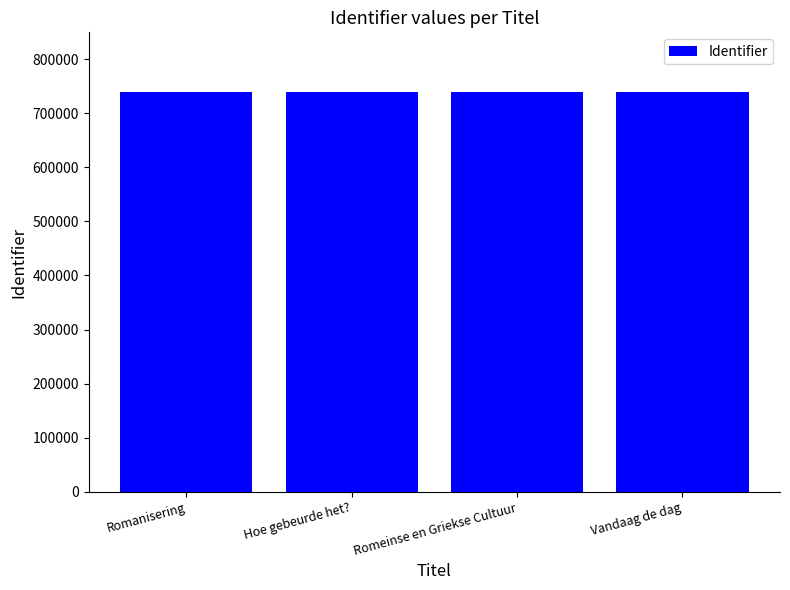

How many categories are shown in the chart?

4